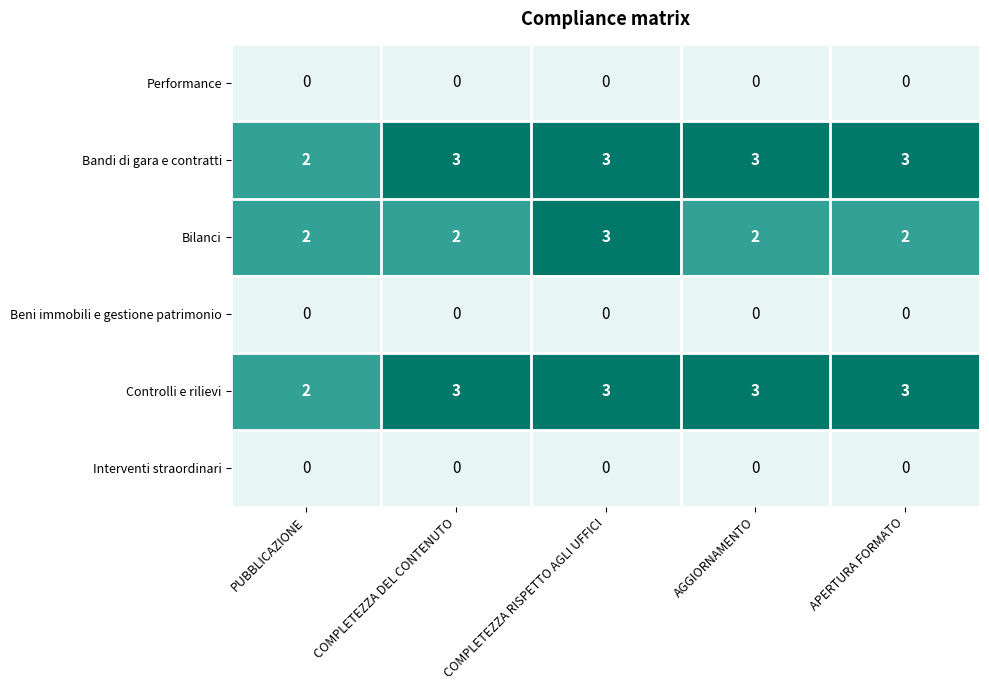

What is the sum of all Bandi di gara e contratti values?

14